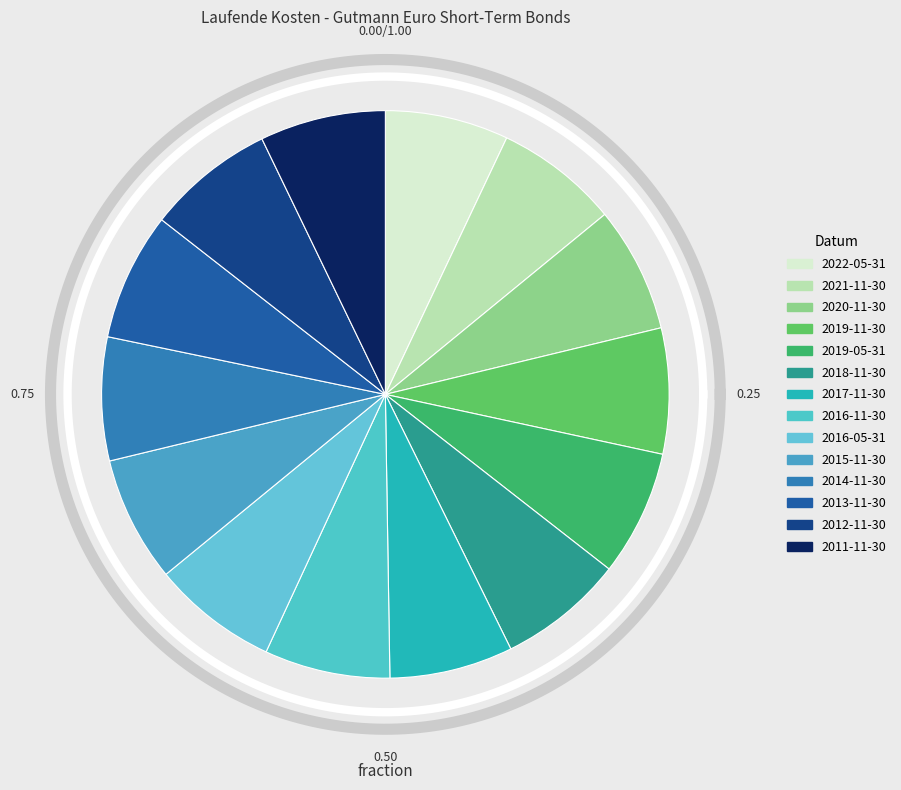

Which slice is the largest?

2013-11-30